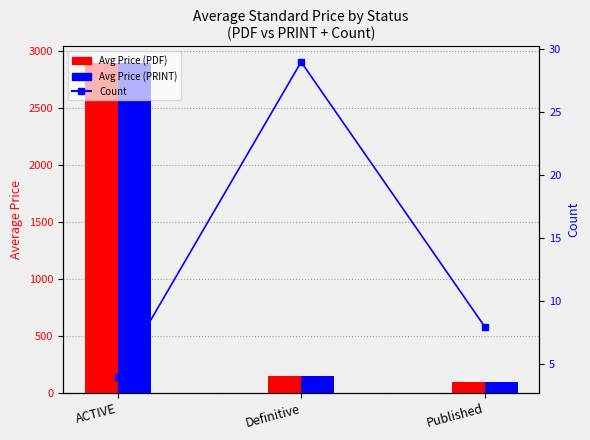

True or false: Avg Price (PDF) has a value of 2898.0 at ACTIVE.

True